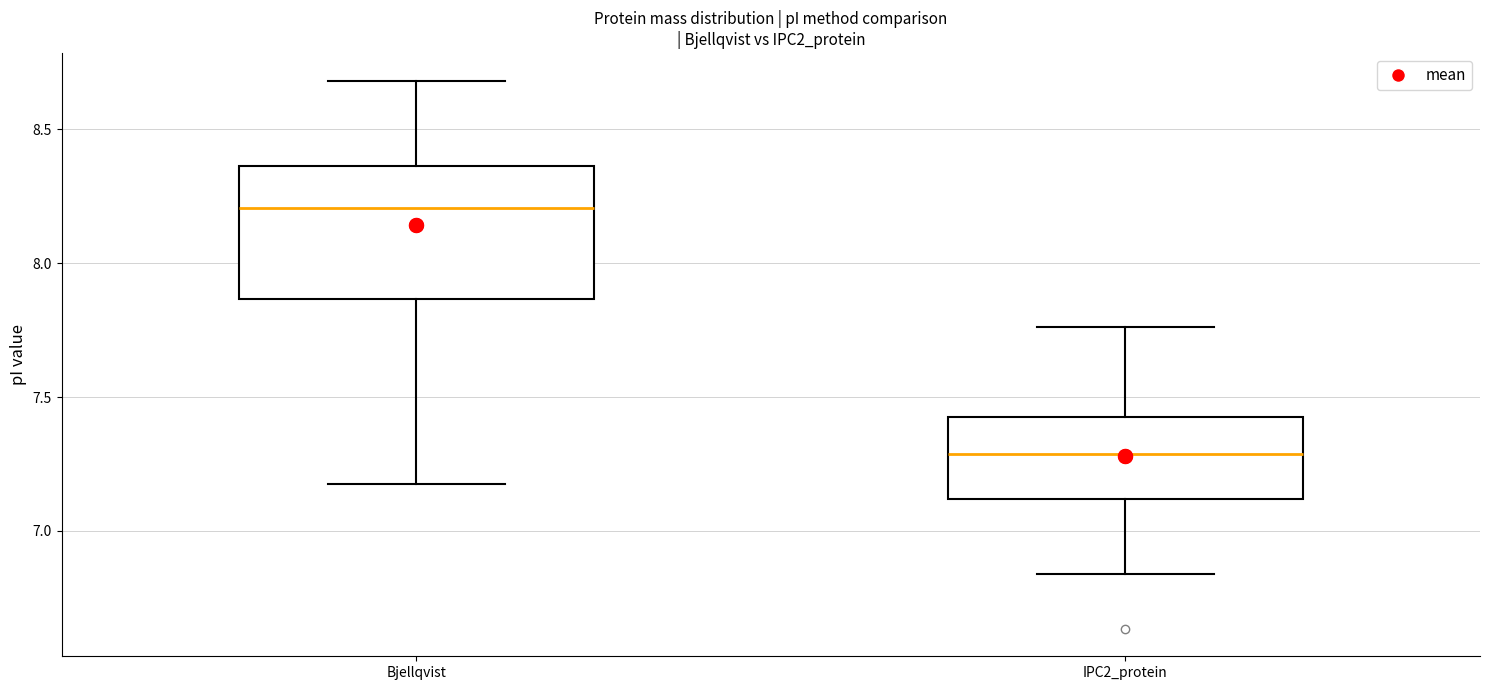

Where does the median line of the box for Bjellqvist sit on the y-axis? The values are not printed on the chart, so give them approximately, as read against the axis.

8.20